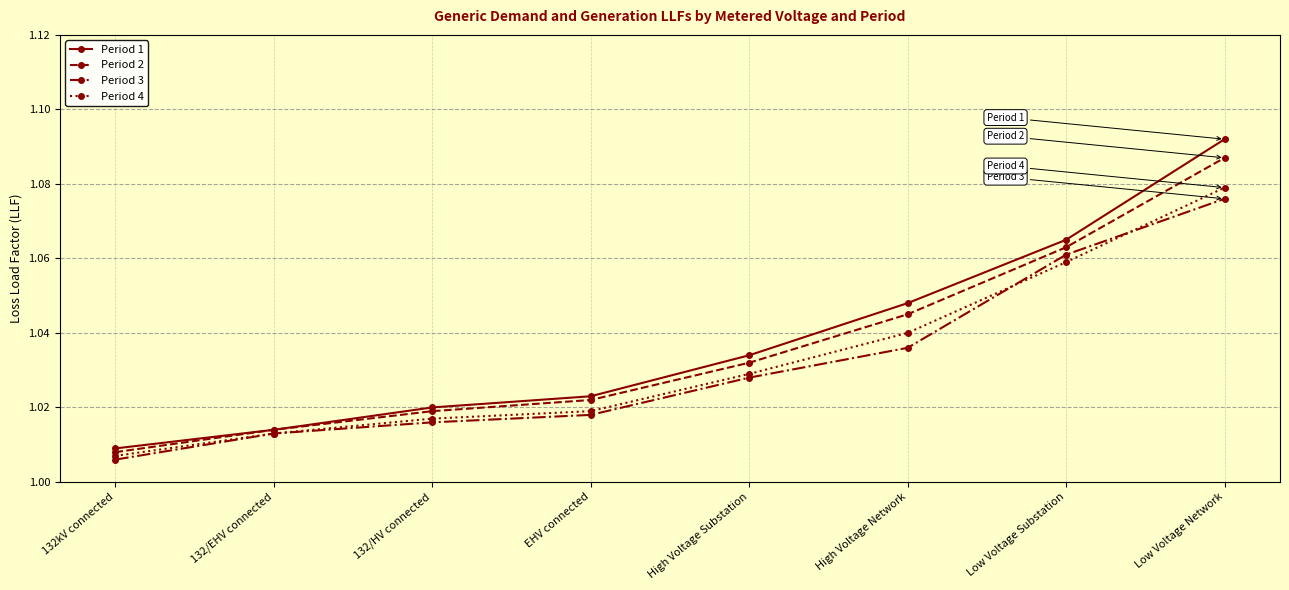

Which series has the widest spread of values?

Period 1